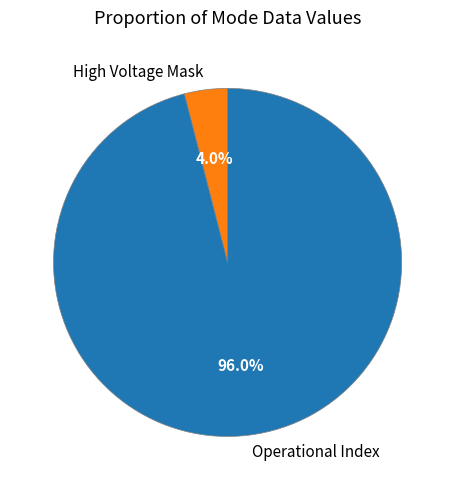

What is the largest slice in the pie chart?

Operational Index